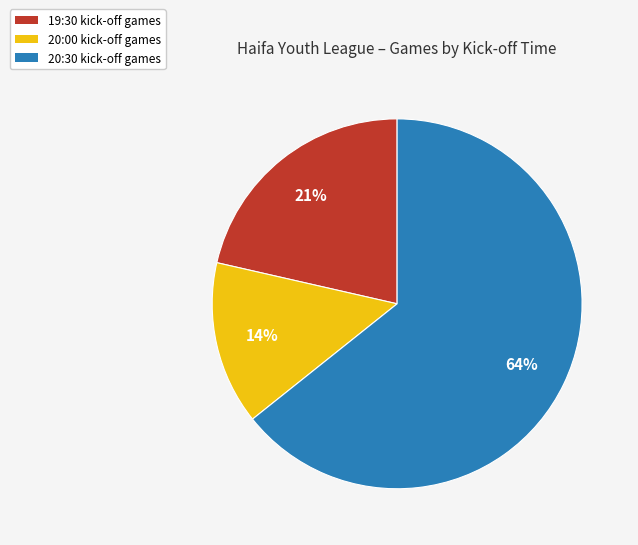

What is the majority slice?

20:30